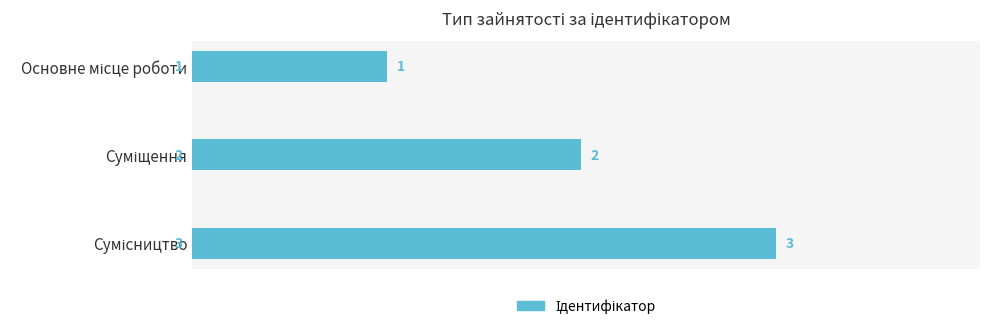

What is the maximum value shown in the chart?

3